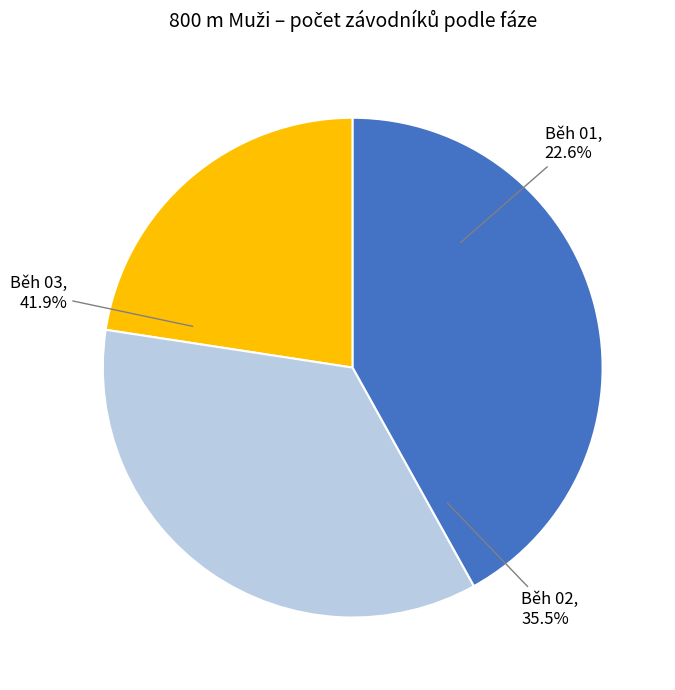

How many slices are in this pie chart?

3